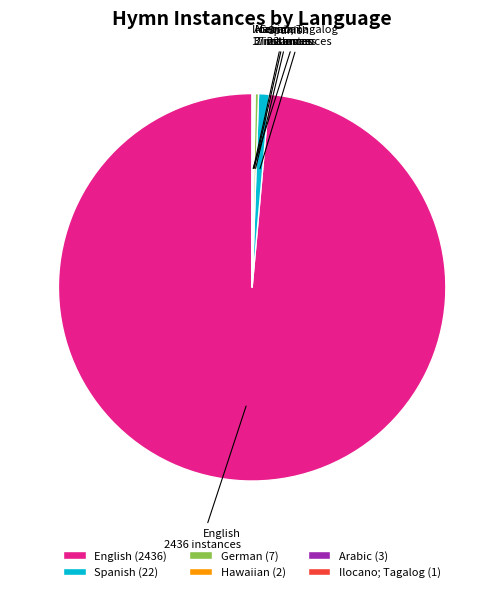

What is the ratio of the value at German to the value at Spanish?

0.3